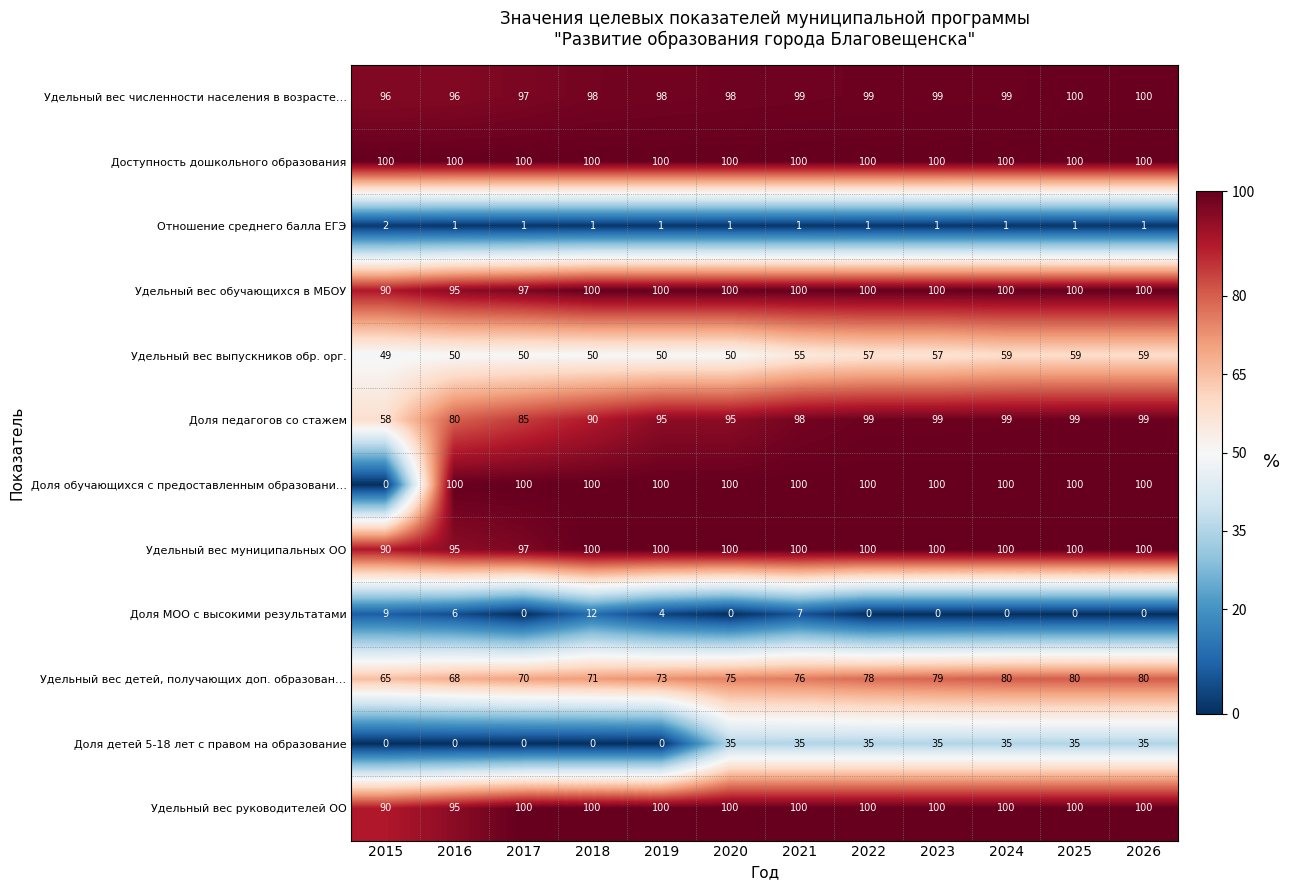

The Доля МОО с высокими результатами series shows 6 at 2022. True or false?

False